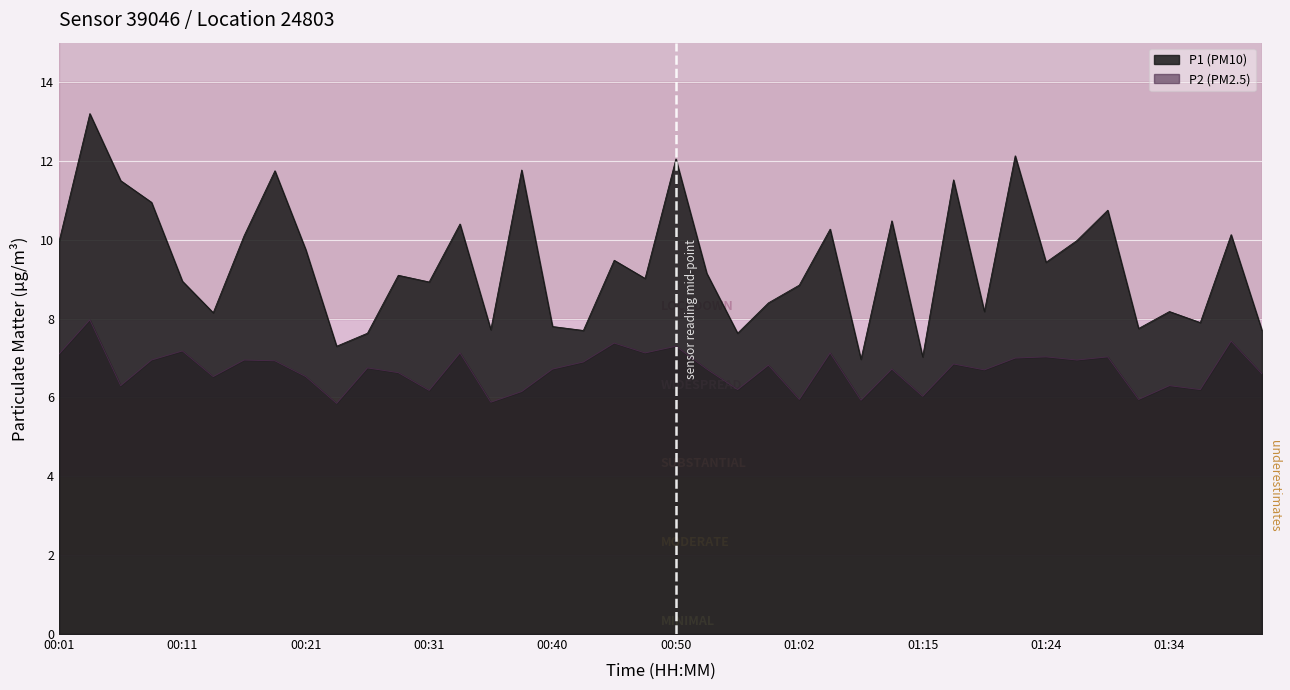

Between 00:18 and 00:36, which is larger?

00:18